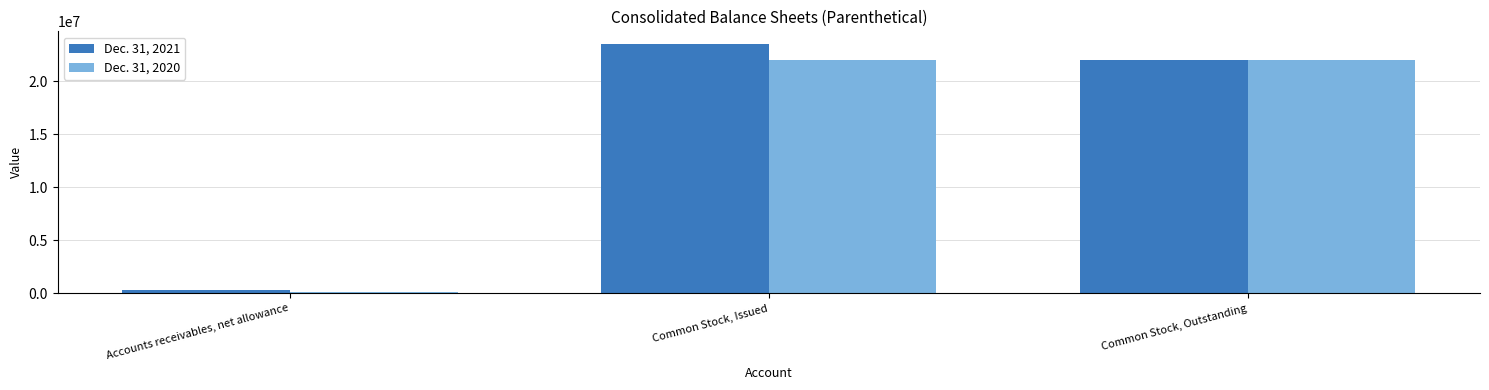

How many bars are there in total?

6